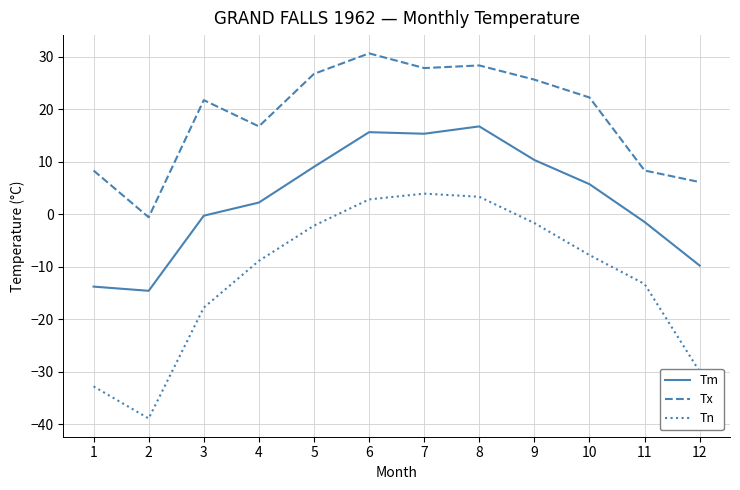

At how many categories does at least one series exceed 1?

11